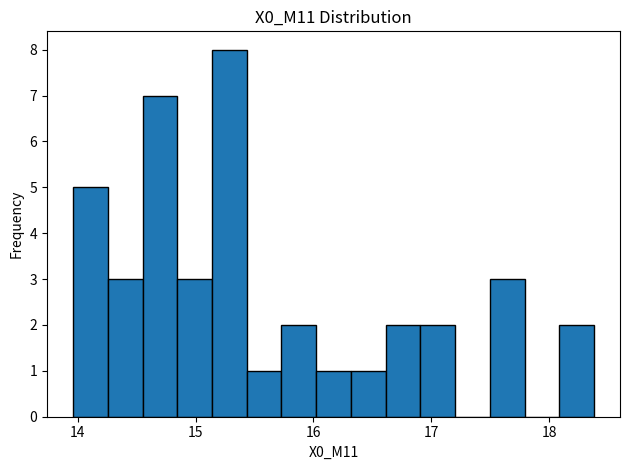

Read against the x-axis, roughly where is the centre of the tallest bar?

15.3